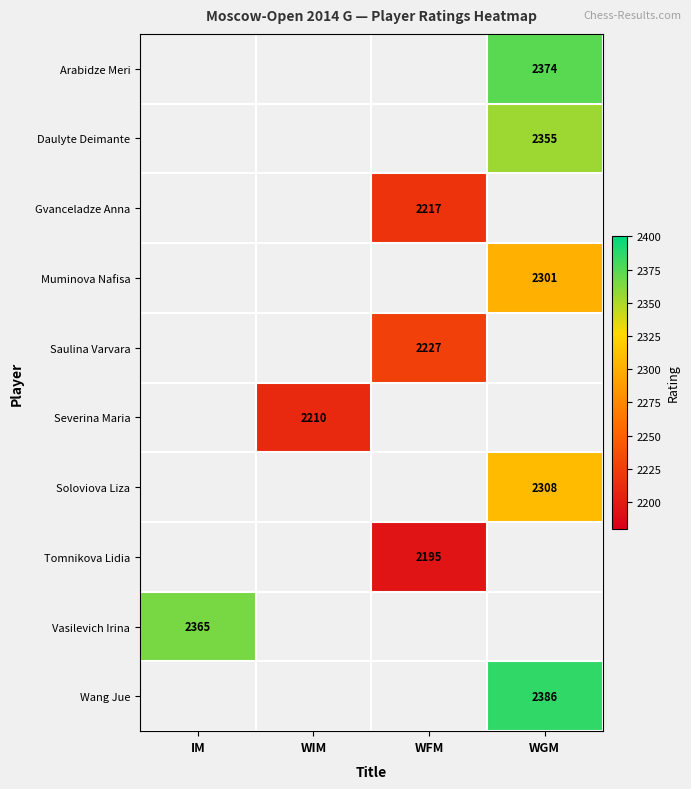

What is the minimum value shown in the chart?

2195.0